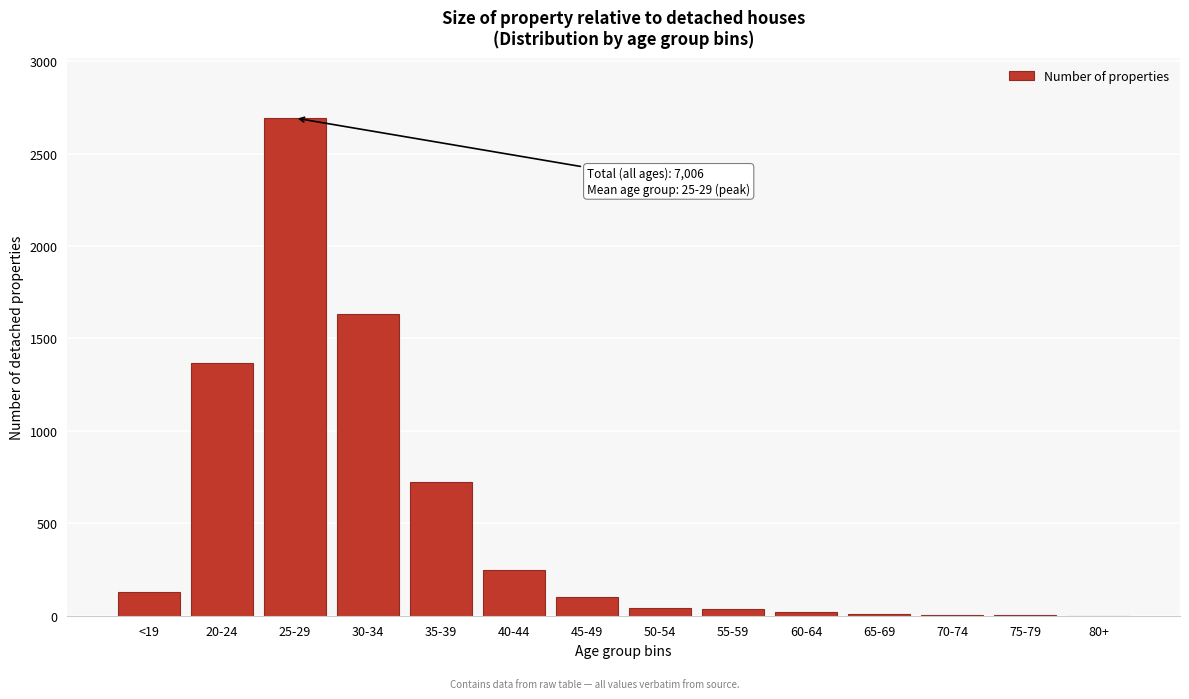

True or false: the data shows 8 at 65-69.

True